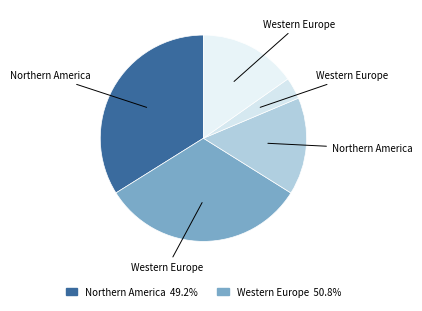

To the nearest percent, what is the average slice percentage?

20%